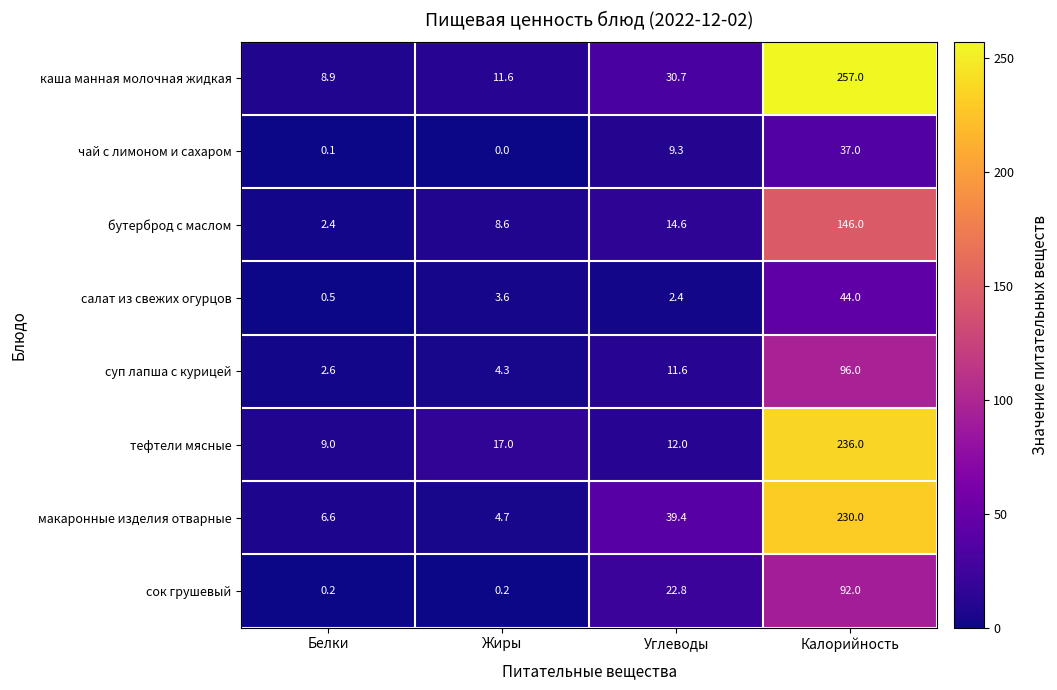

The value of тефтели мясные at Белки is 9.0. True or false?

True